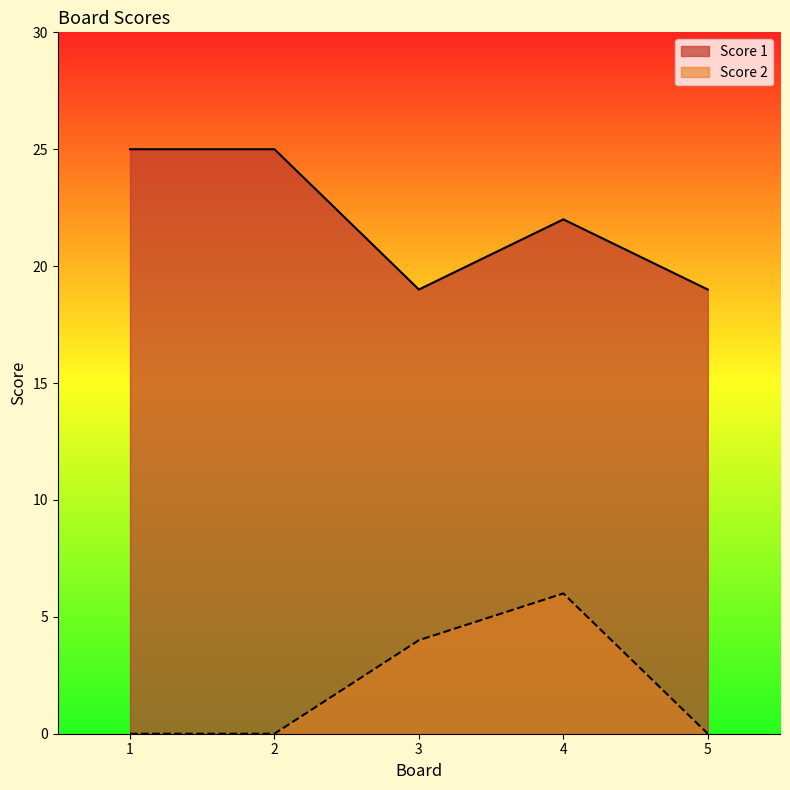

Between 4 and 1, which is larger?

1